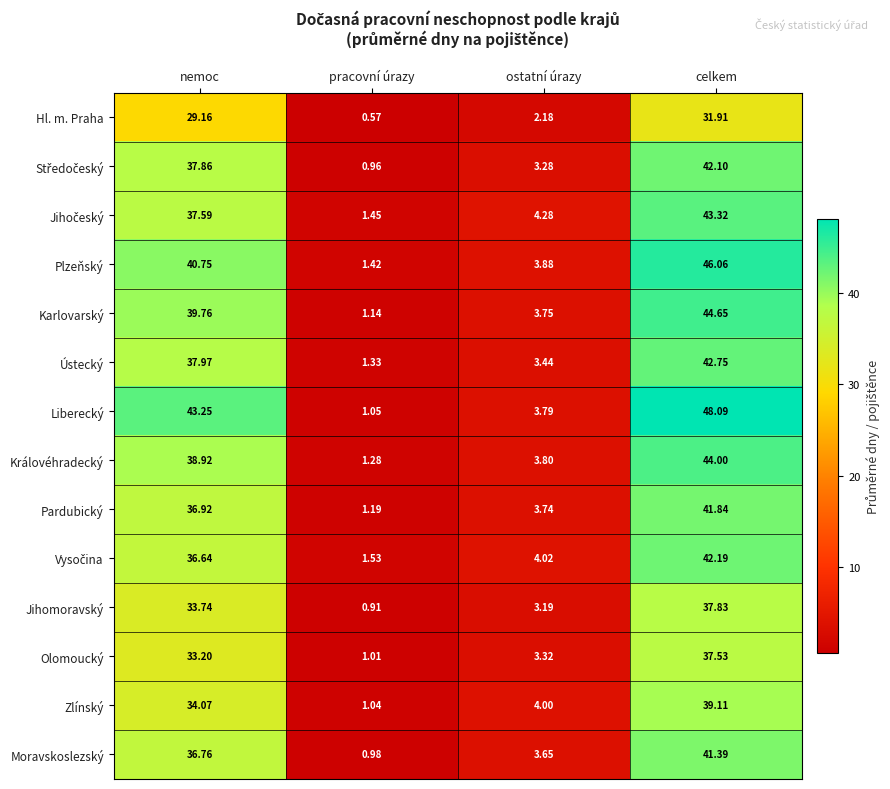

Which category has the lowest value across all series?

pracovní úrazy